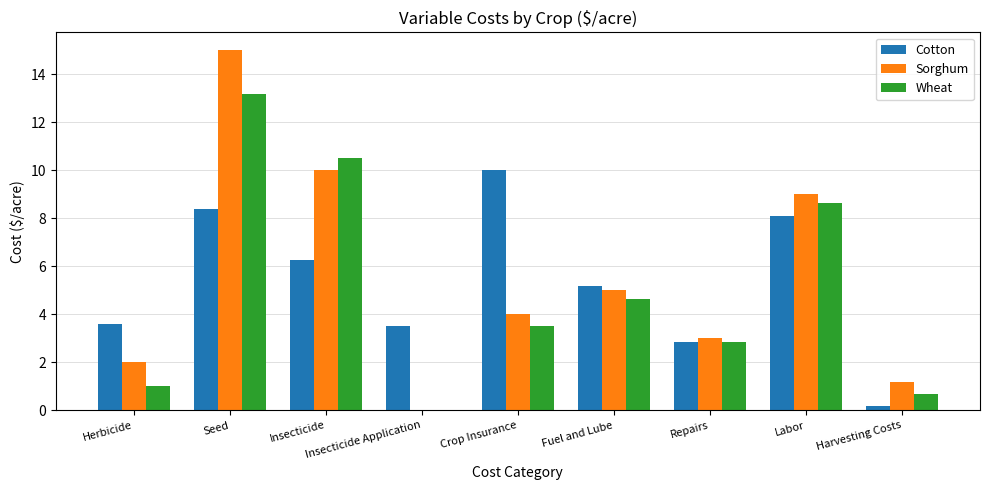

Which category has the highest value across all series?

Seed